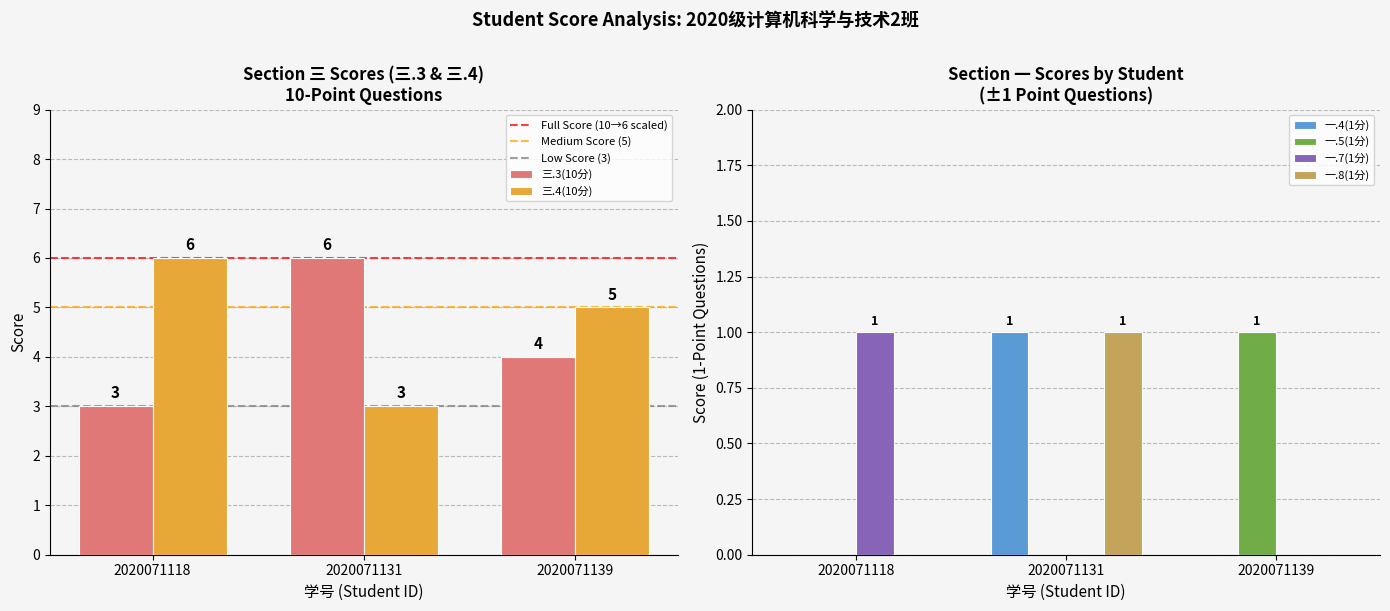

What is the difference between the 三.3(10分) values at 2020071131 and 2020071118?

3